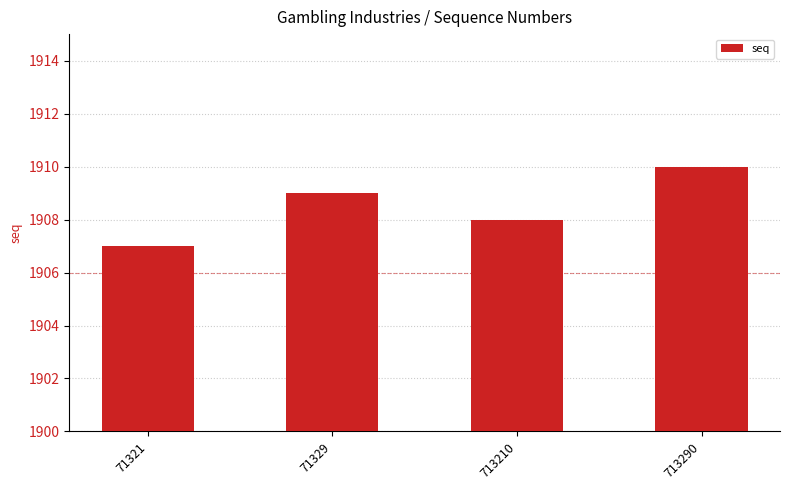

What is the sum of all values?

7634